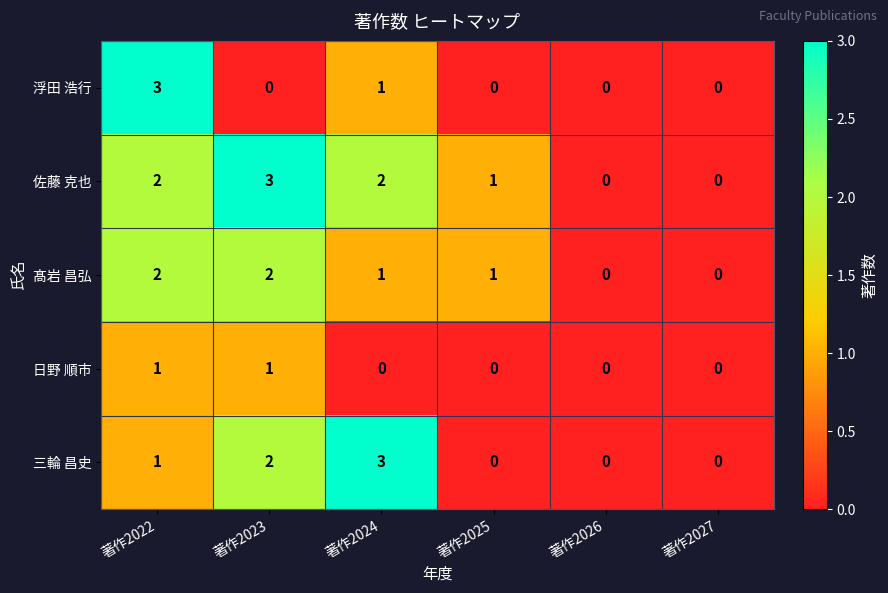

Which series has the largest total across all categories?

佐藤 克也